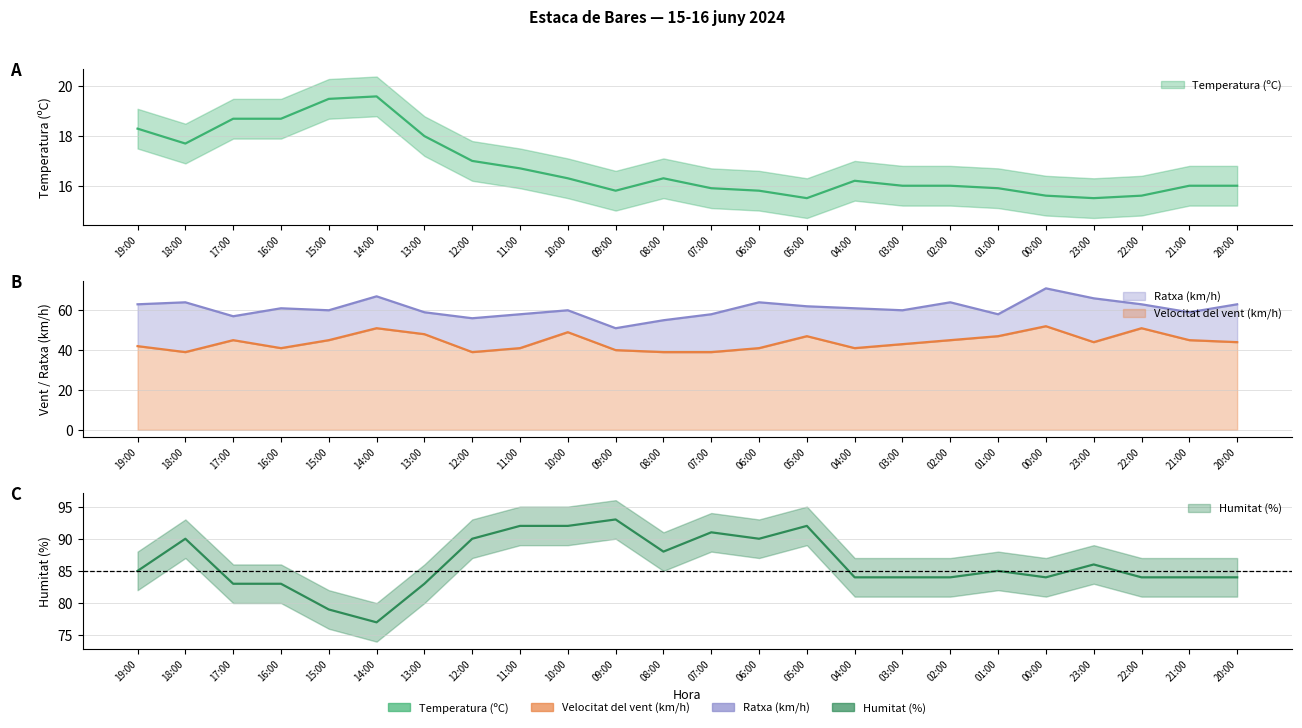

Is it true that Temperatura (ºC) equals 15.9 at 07:00?

True